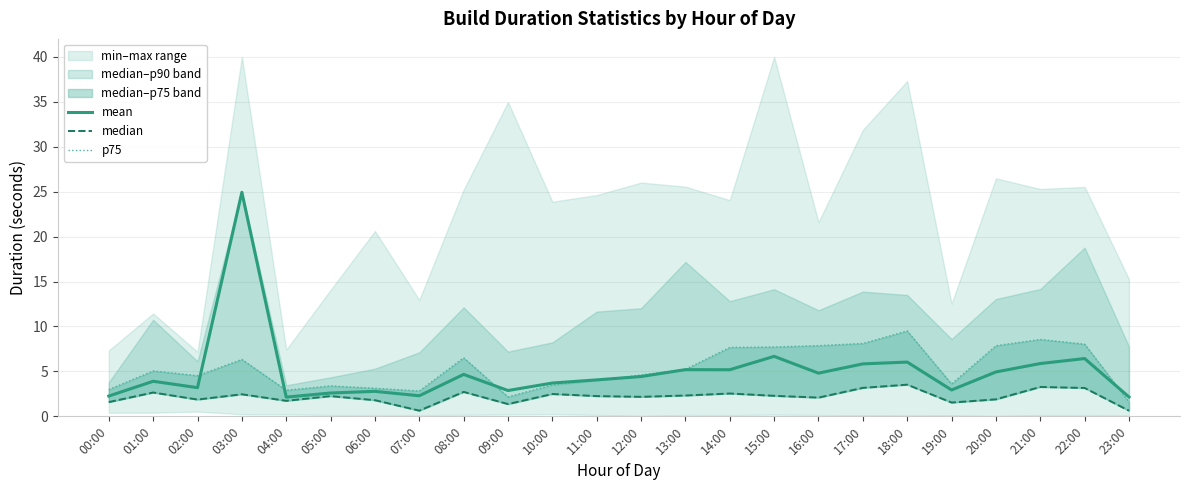

What is the minimum value for mean?

2.1